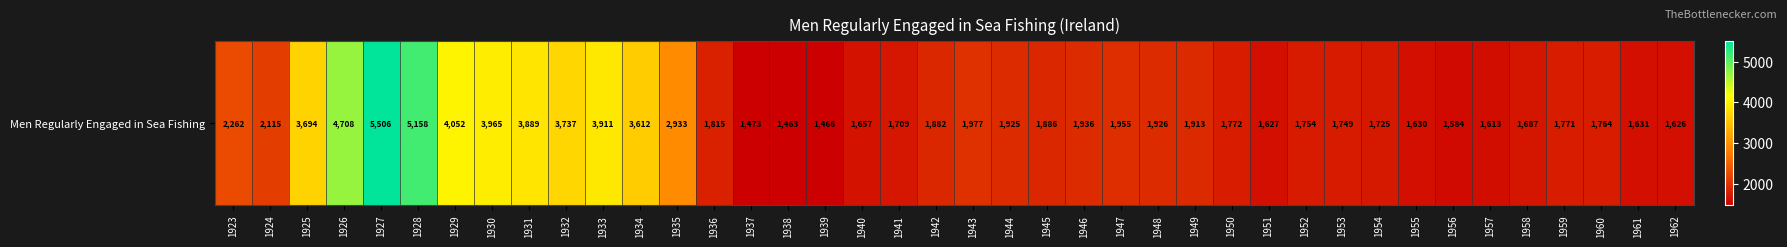

What is the difference between the maximum and minimum values?

4043